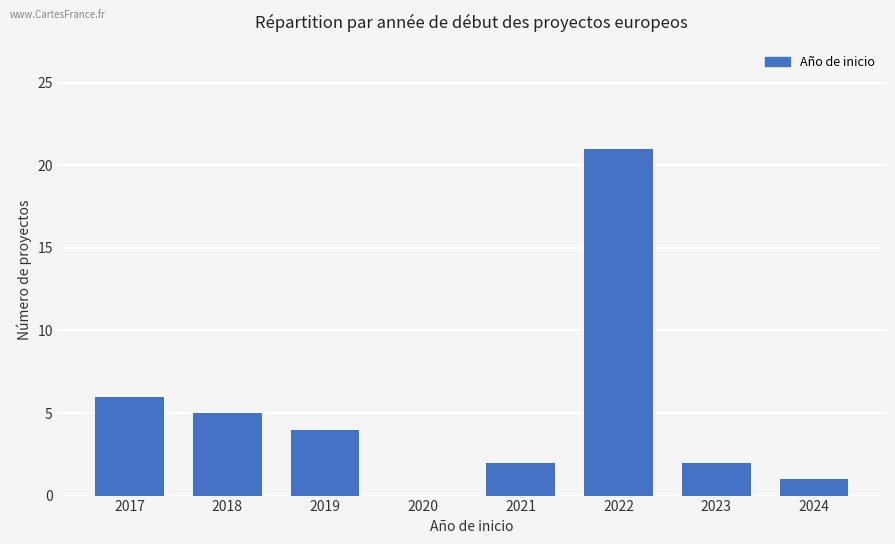

What is the ratio of the value at 2021 to the value at 2023?

1.0